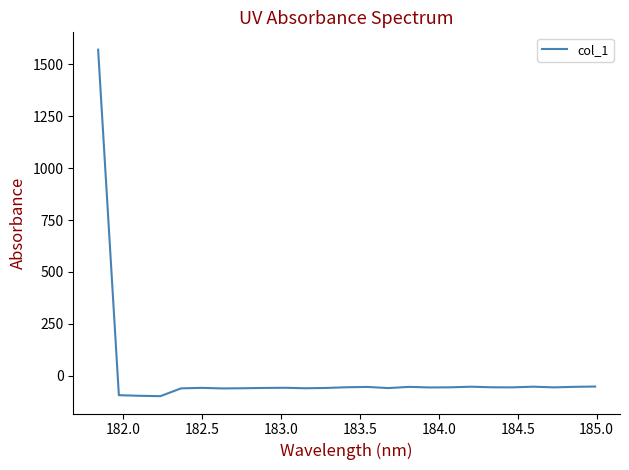

What is the greatest value displayed?

1571.2